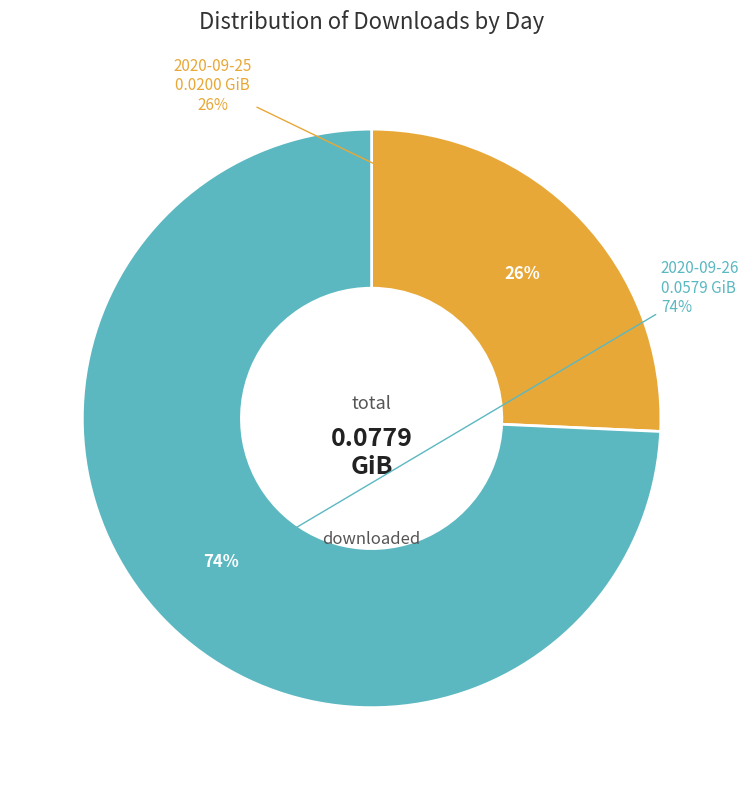

What is the total percentage of 2020-09-26 and 2020-09-25?

100.0%